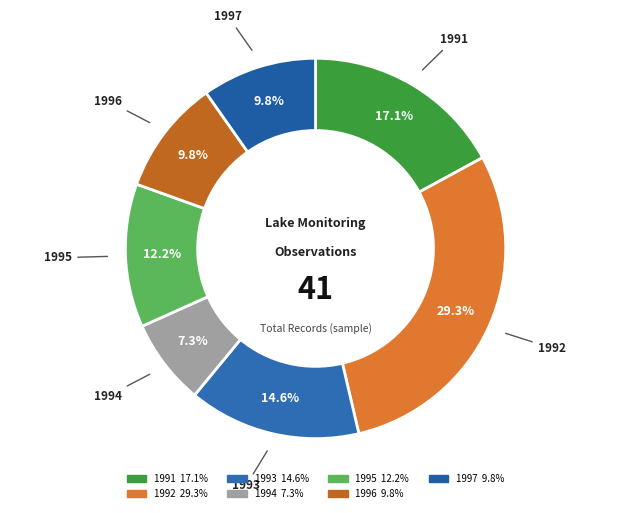

What portion of the pie excludes 1991?

82.9%